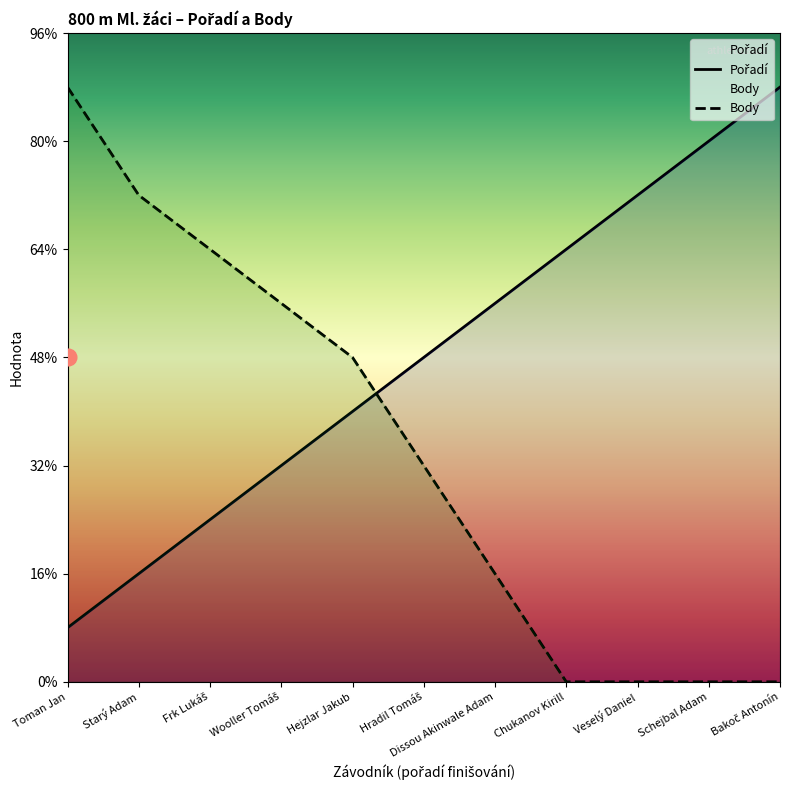

At which category is the sum across all series the highest?

Toman Jan